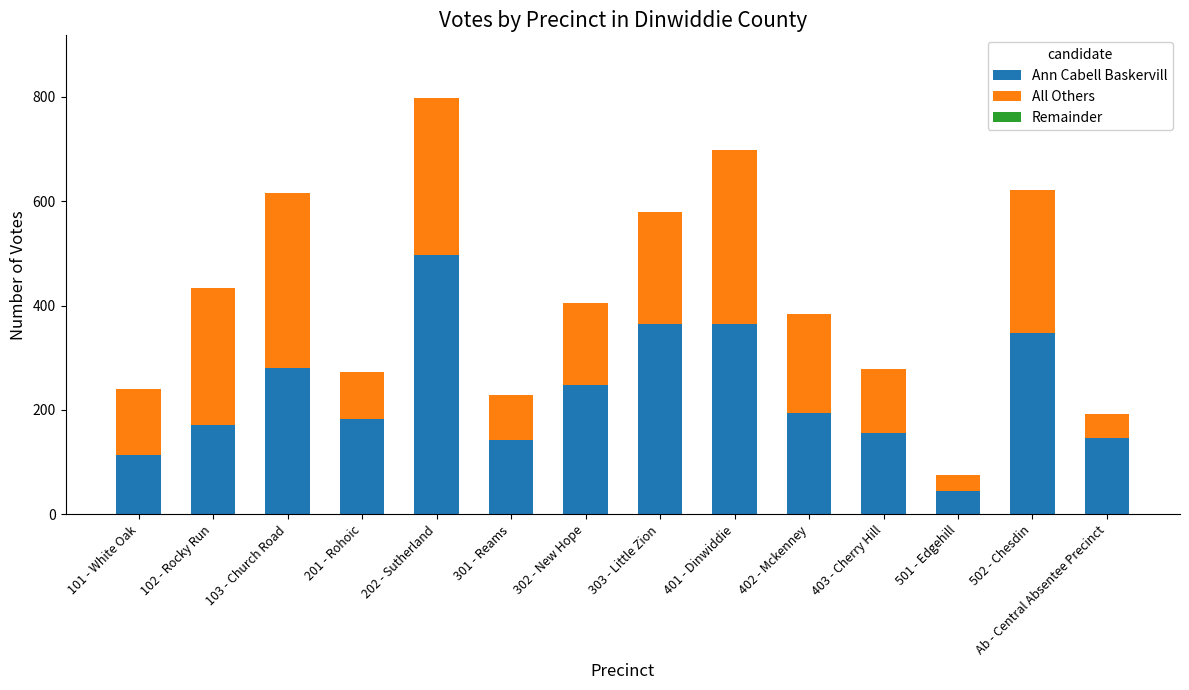

Which category has the lowest value in the Ann Cabell Baskervill series?

501 - Edgehill